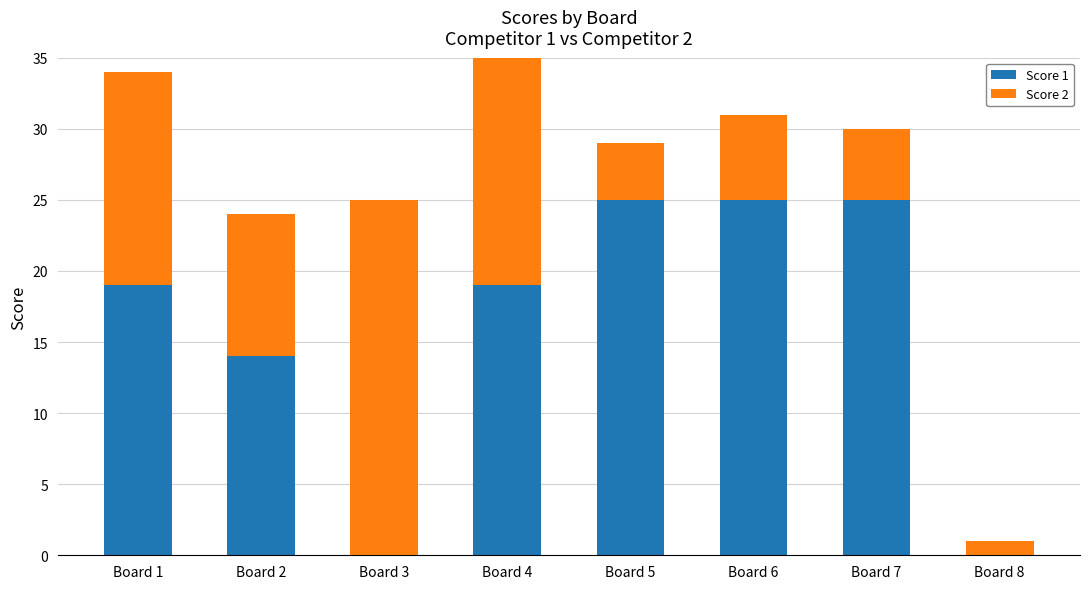

What is the spread (max minus min) of values at Board 8?

1